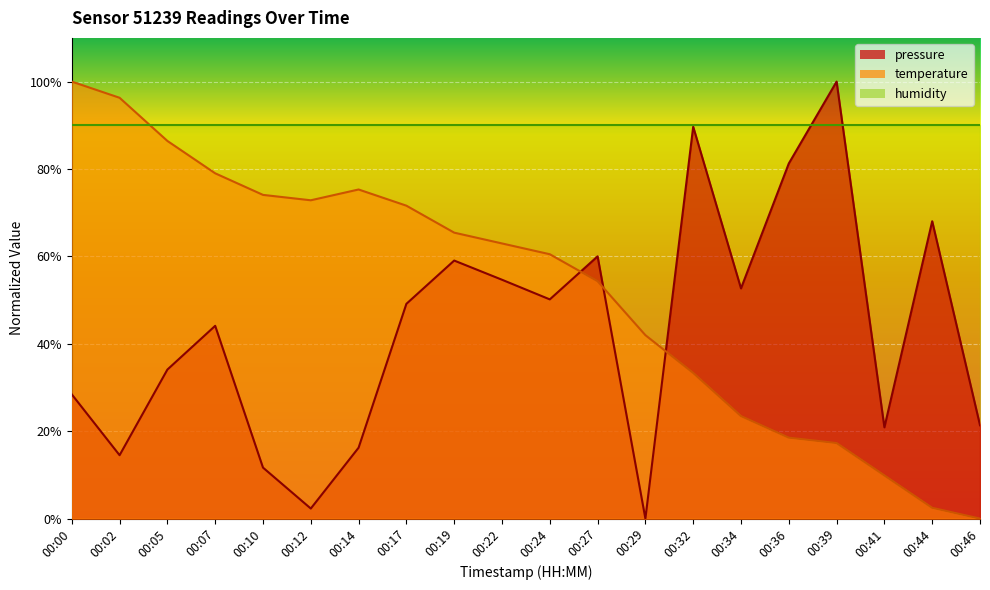

Which series ends up on top after the final intersection of temperature and pressure?

pressure